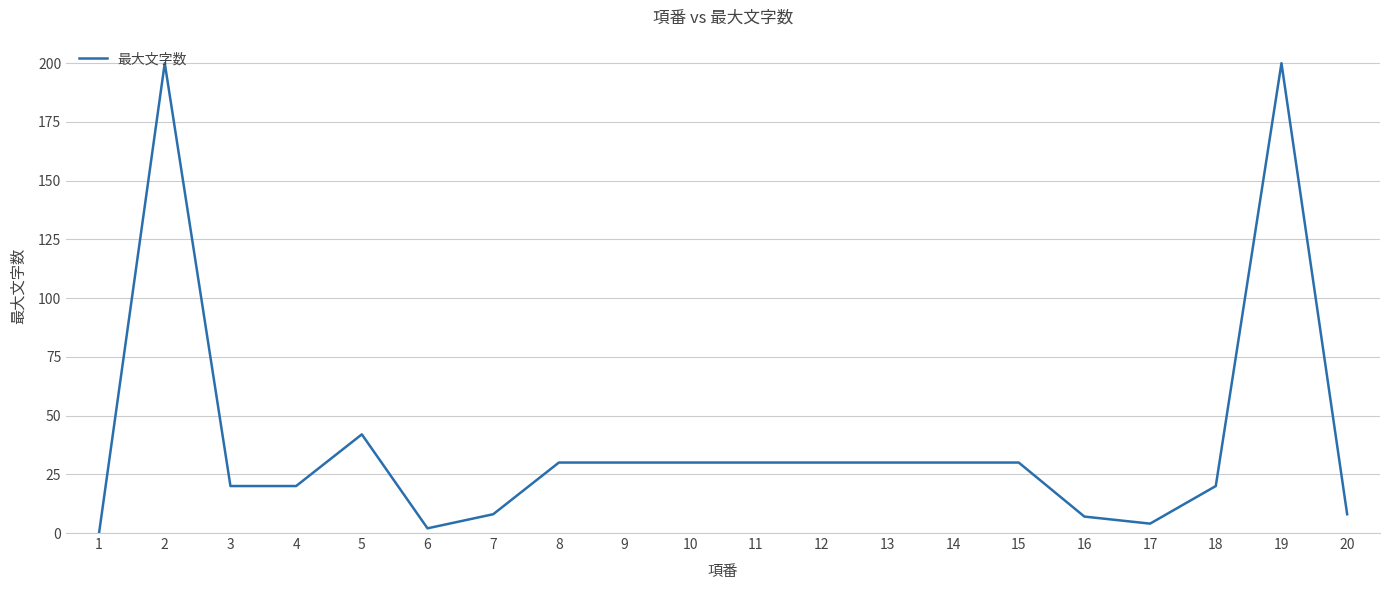

What is the difference between the maximum and minimum values?

200